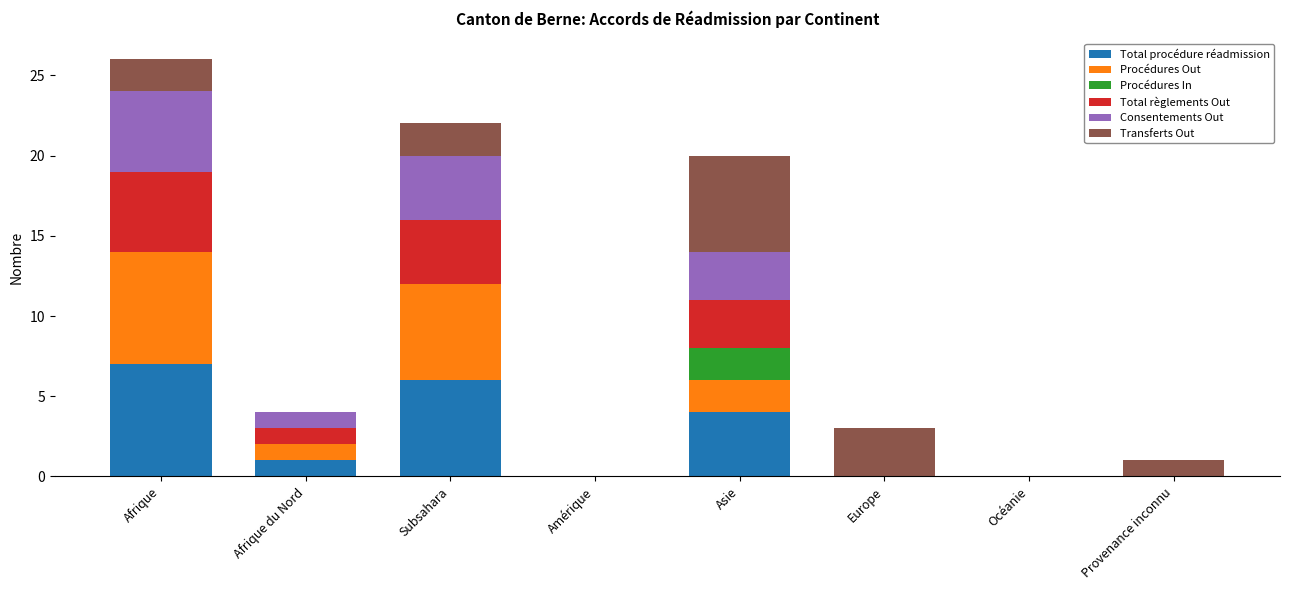

At which category is the sum across all series the highest?

Afrique